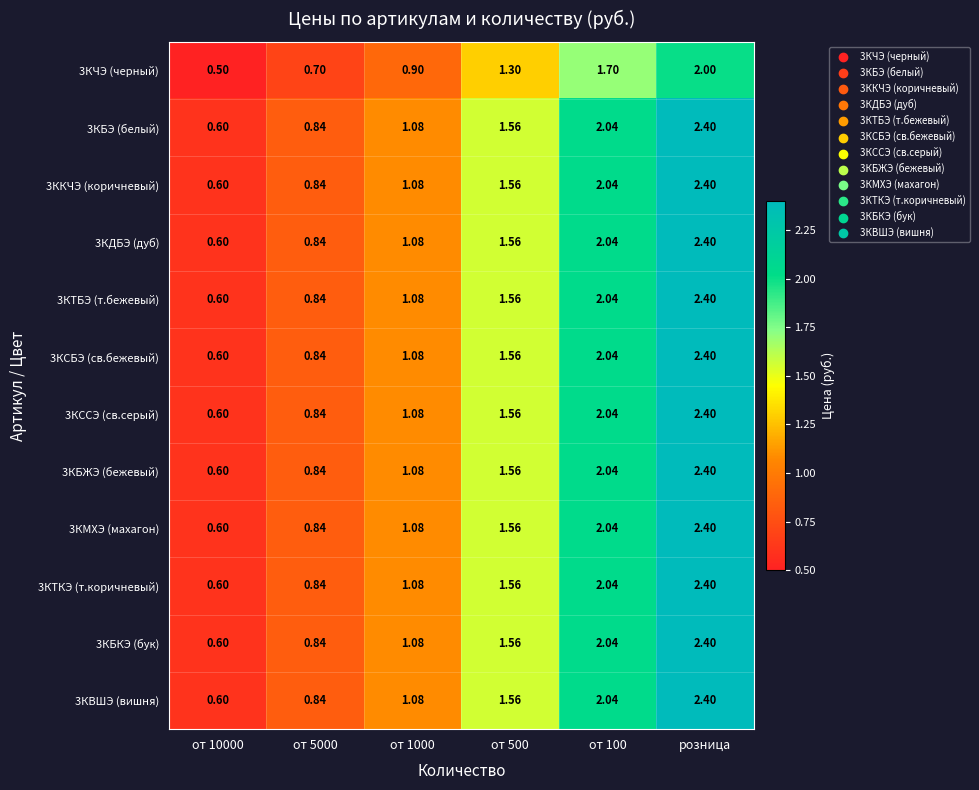

At which label does 3КБЖЭ (бежевый) reach its peak?

розница